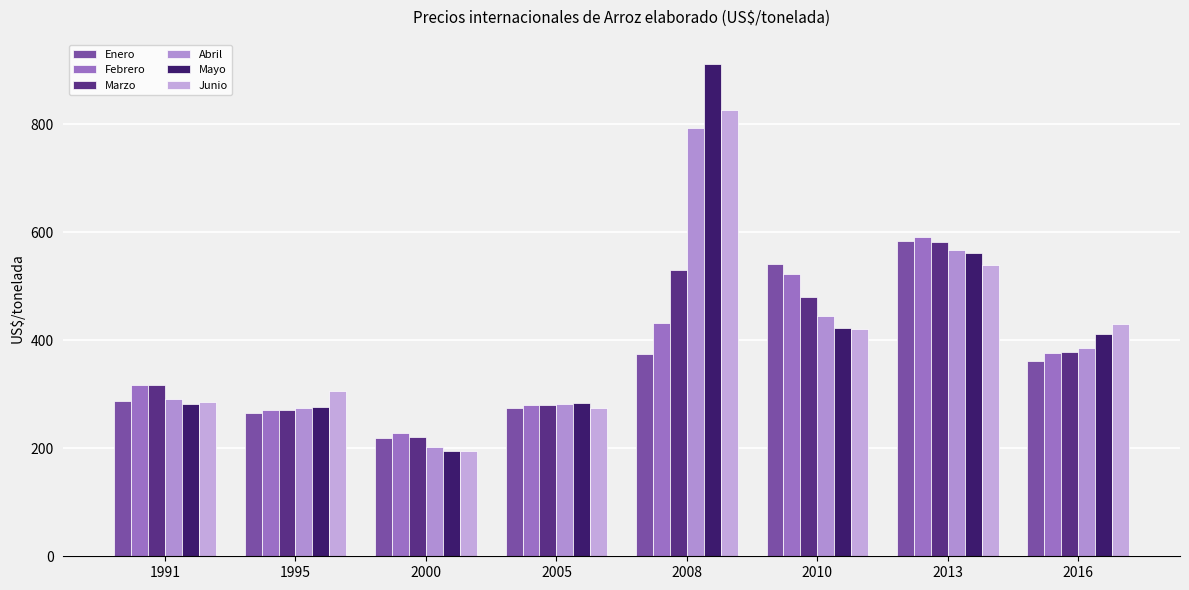

Rank the categories by Marzo value from highest to lowest.

2013, 2008, 2010, 2016, 1991, 2005, 1995, 2000